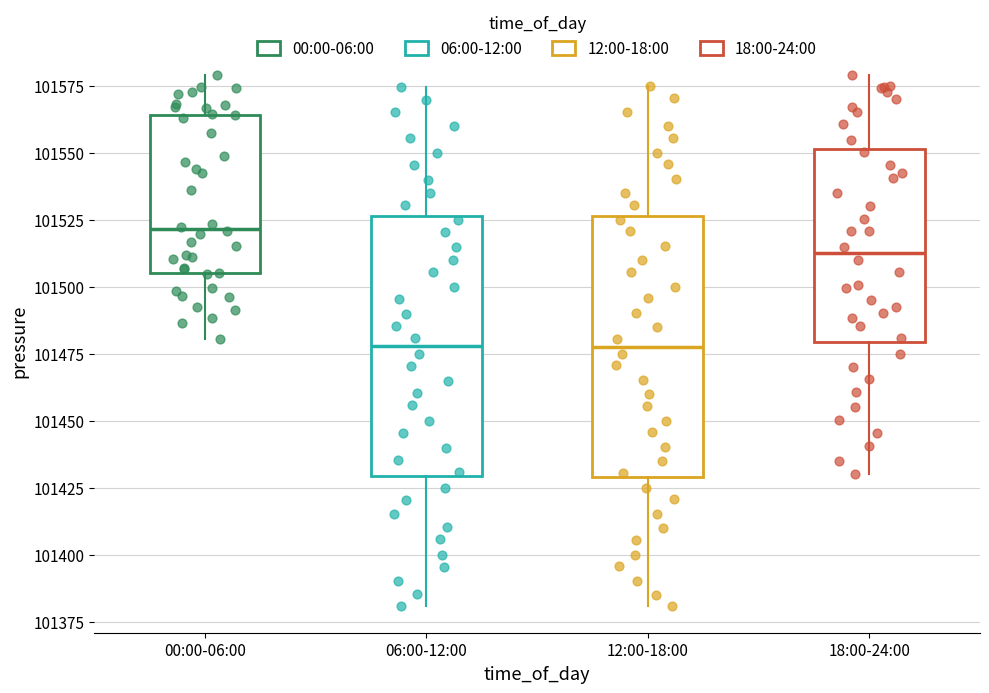

Where does the lower whisker of the box for 06:00-12:00 end on the y-axis? The values are not printed on the chart, so give them approximately, as read against the axis.

101380